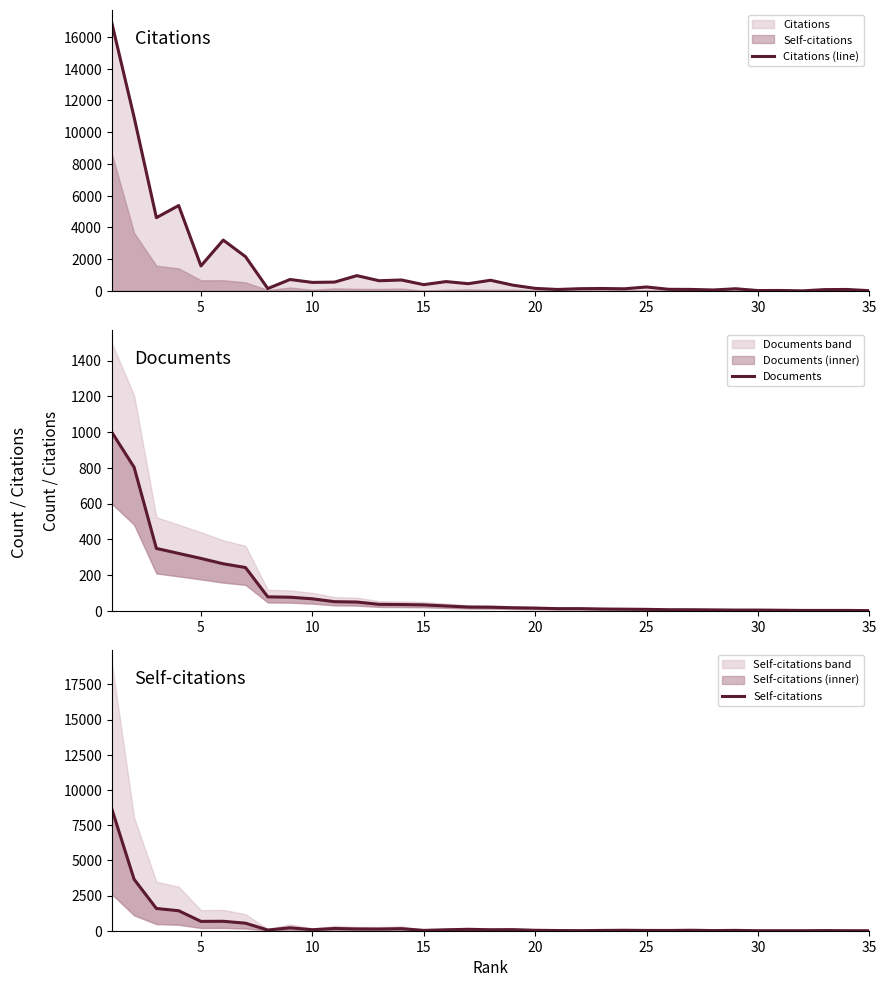

What is the maximum value for Citations (line)?

16880